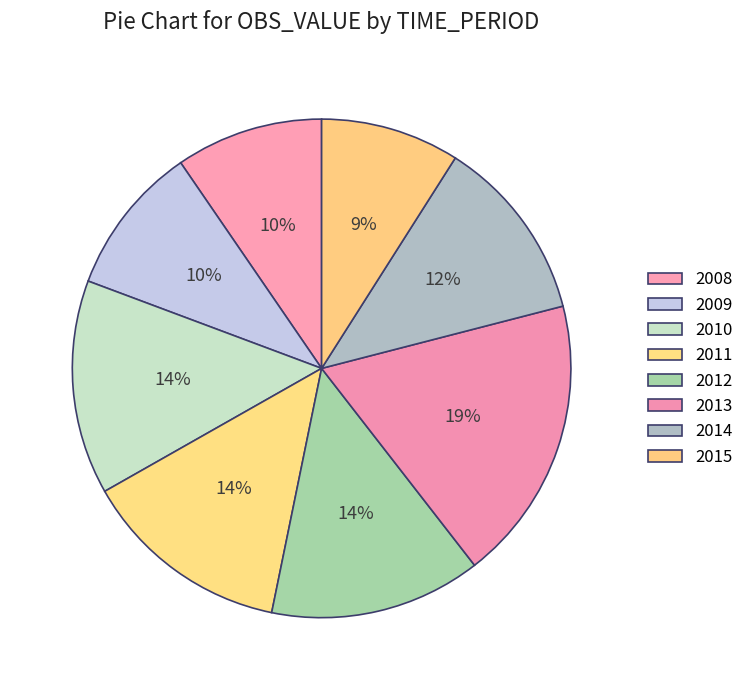

How many segments does this pie chart have?

8